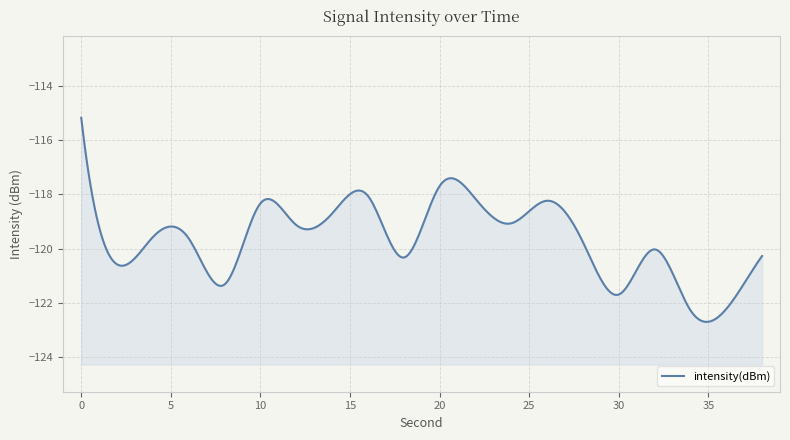

List the labels in order of value, smallest first.

34, 36, 30, 8, 2, 18, 38, 32, 28, 6, 4, 12, 24, 14, 10, 26, 22, 16, 20, 0